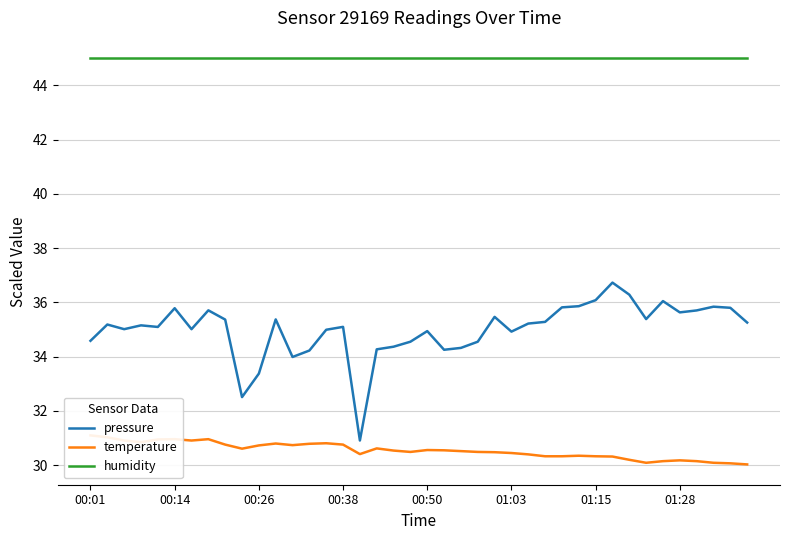

True or false: humidity has a value of 45.0 at 23.

True